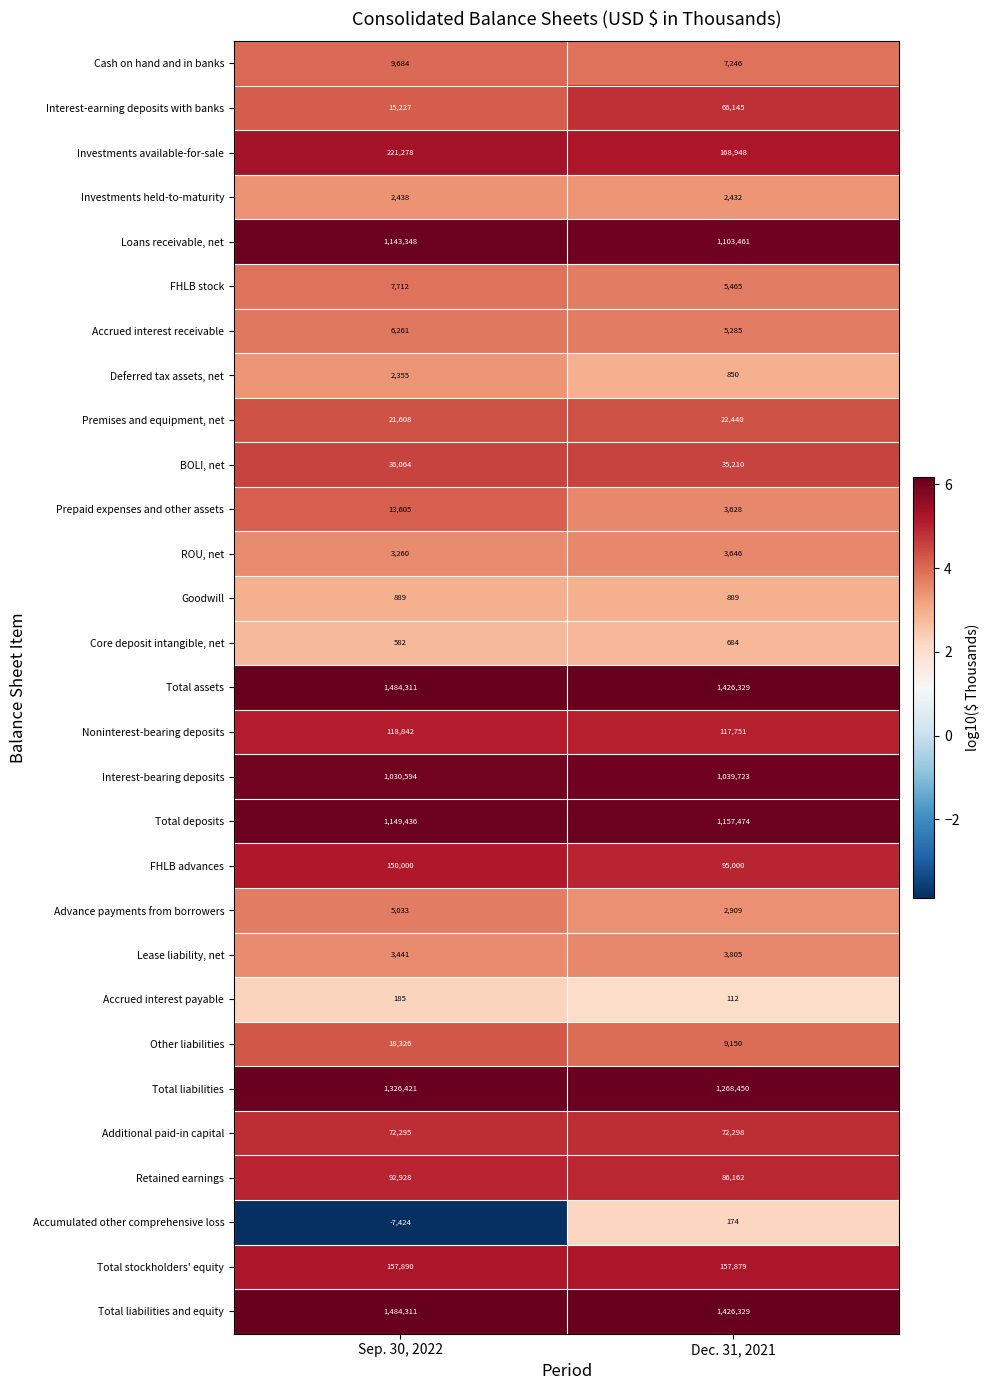

Rank the categories by Investments held-to-maturity value from highest to lowest.

Sep. 30, 2022, Dec. 31, 2021